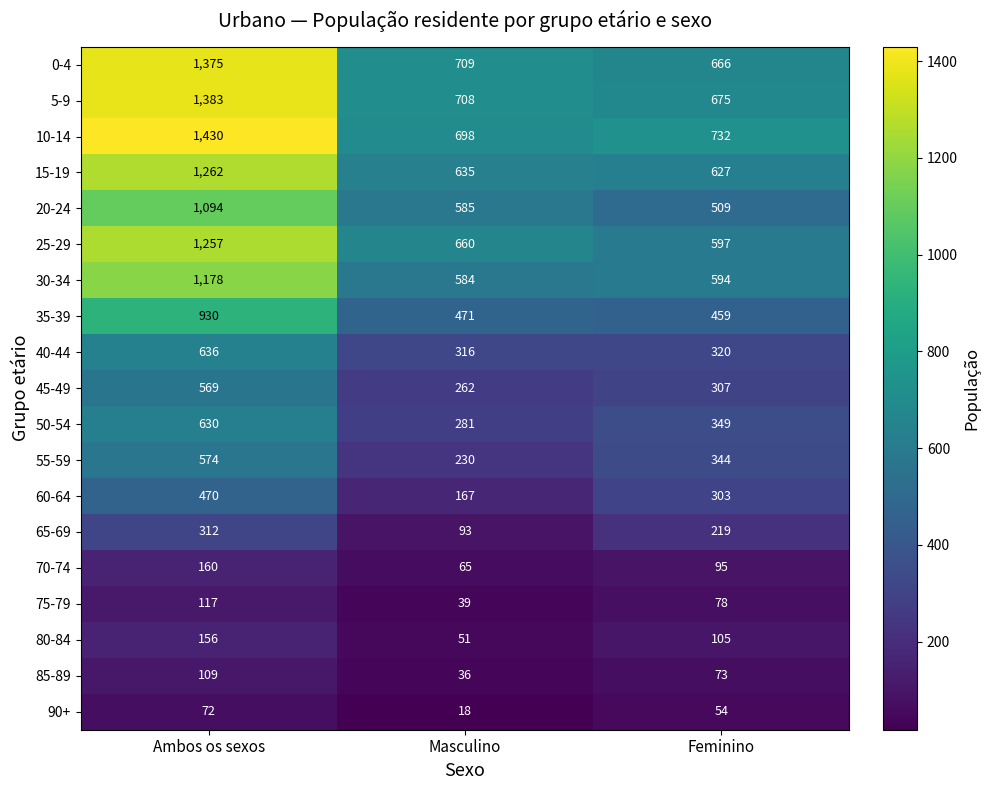

What is the sum of all 85-89 values?

218